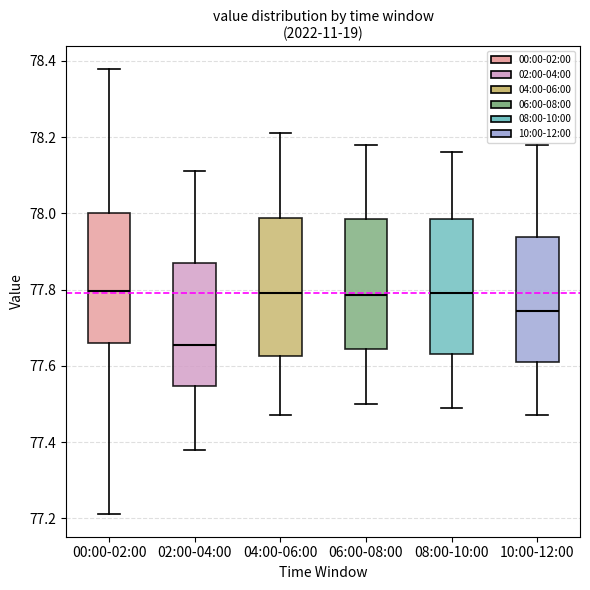

Reading left to right, transcribe this box plot: for each box, give where its median line is, the range the box spans, and where its two whiskers end, as read against the y-axis. The values are not printed on the chart, so give them approximately, as read against the axis.

00:00-02:00: median 77.80, box 77.66 to 78.00, whiskers 77.22 to 78.38
02:00-04:00: median 77.66, box 77.54 to 77.88, whiskers 77.38 to 78.12
04:00-06:00: median 77.80, box 77.62 to 77.98, whiskers 77.48 to 78.22
06:00-08:00: median 77.78, box 77.64 to 77.98, whiskers 77.50 to 78.18
08:00-10:00: median 77.80, box 77.64 to 77.98, whiskers 77.50 to 78.16
10:00-12:00: median 77.74, box 77.62 to 77.94, whiskers 77.48 to 78.18